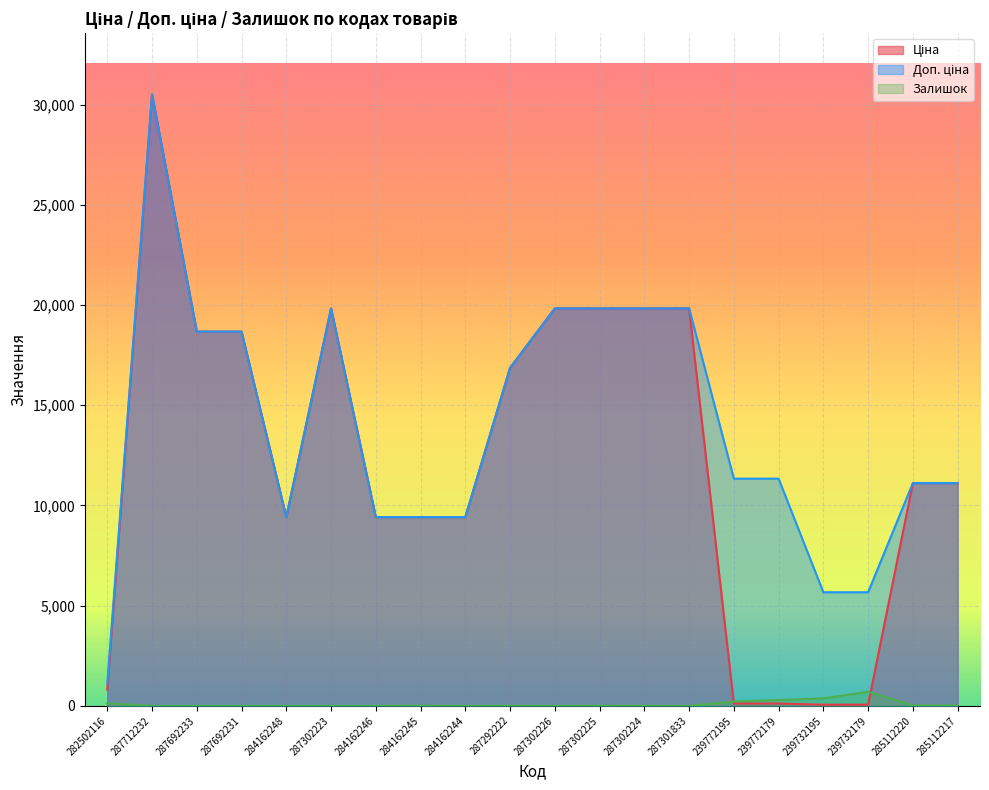

What are all the series names shown in the legend?

Ціна, Доп. ціна, Залишок